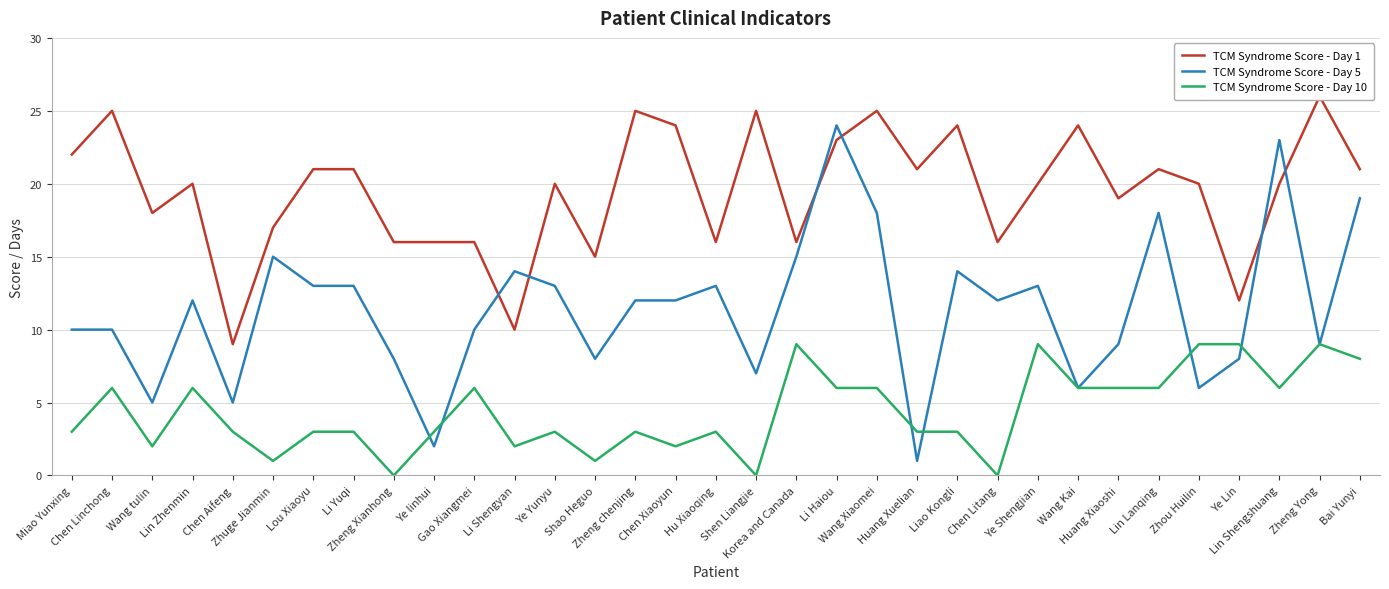

Where do TCM Syndrome Score - Day 10 and TCM Syndrome Score - Day 5 first cross each other?

Zheng Xianhong and Ye linhui